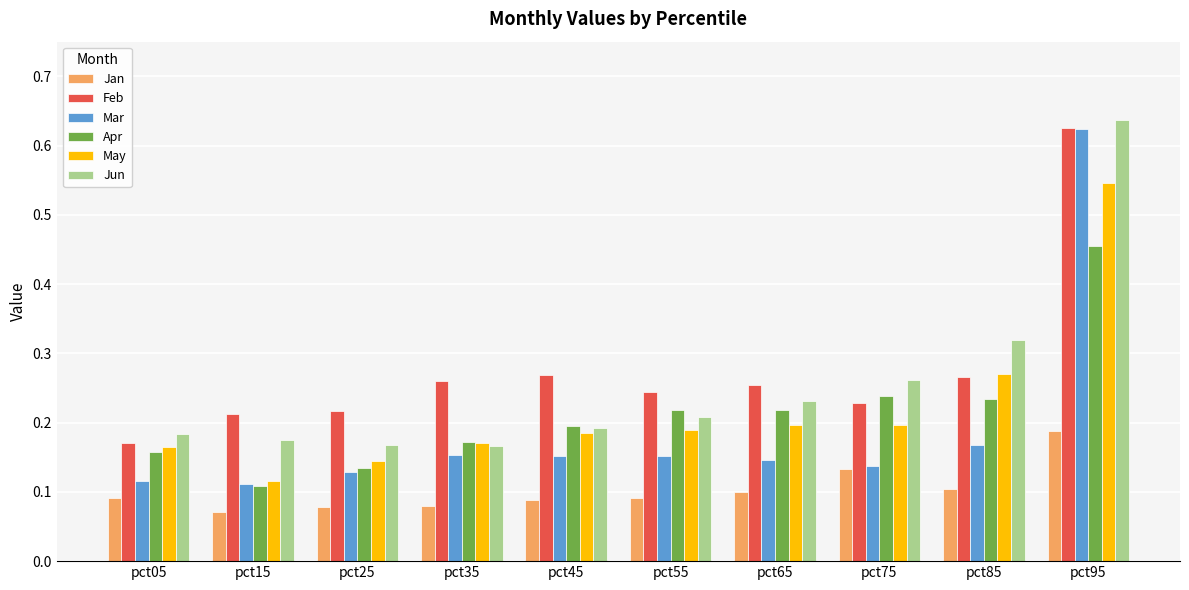

How many groups of bars are there?

10